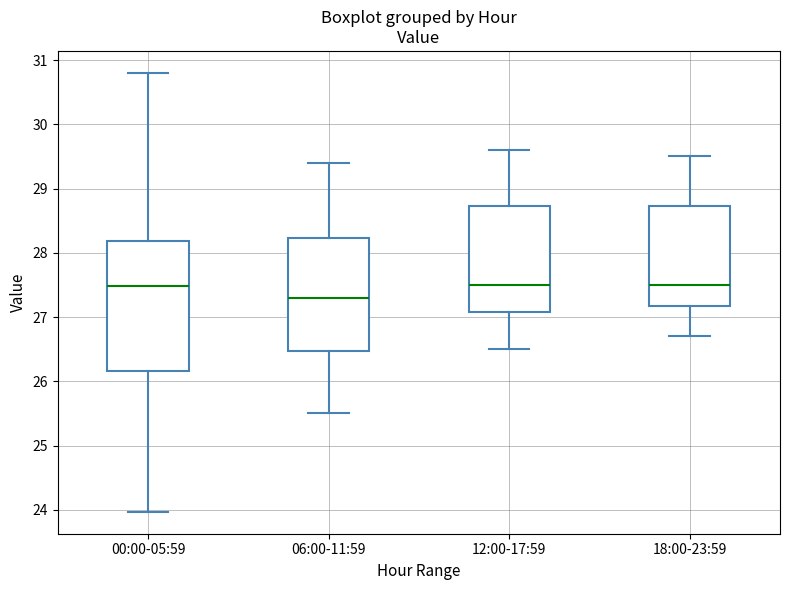

Where does the lower whisker of the box for 18:00-23:59 end on the y-axis? The values are not printed on the chart, so give them approximately, as read against the axis.

26.7